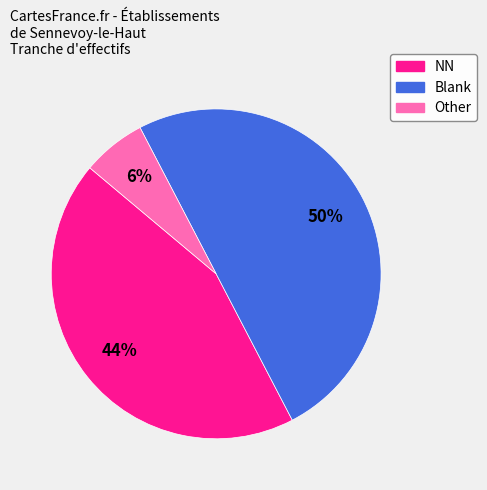

Count the number of slices in the pie.

3